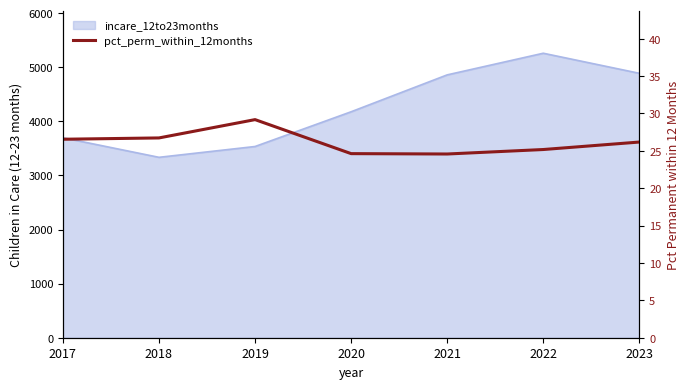

Reading left to right, extract all data points from this chart.

2017=26.6	2018=26.7	2019=29.2	2020=24.6	2021=24.6	2022=25.2	2023=26.2